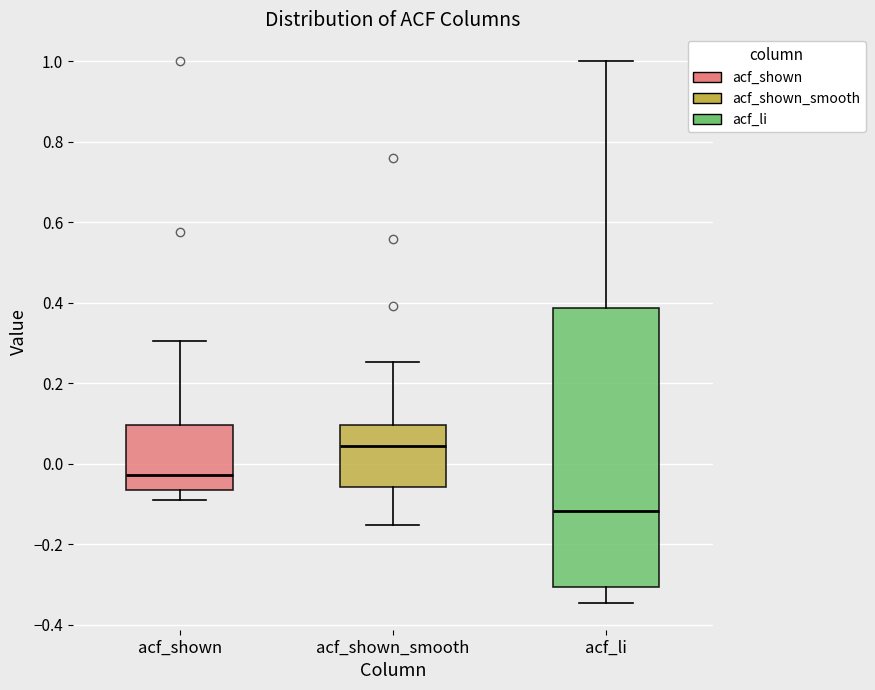

Which box is the tallest, from its lower edge to its upper edge?

acf_li